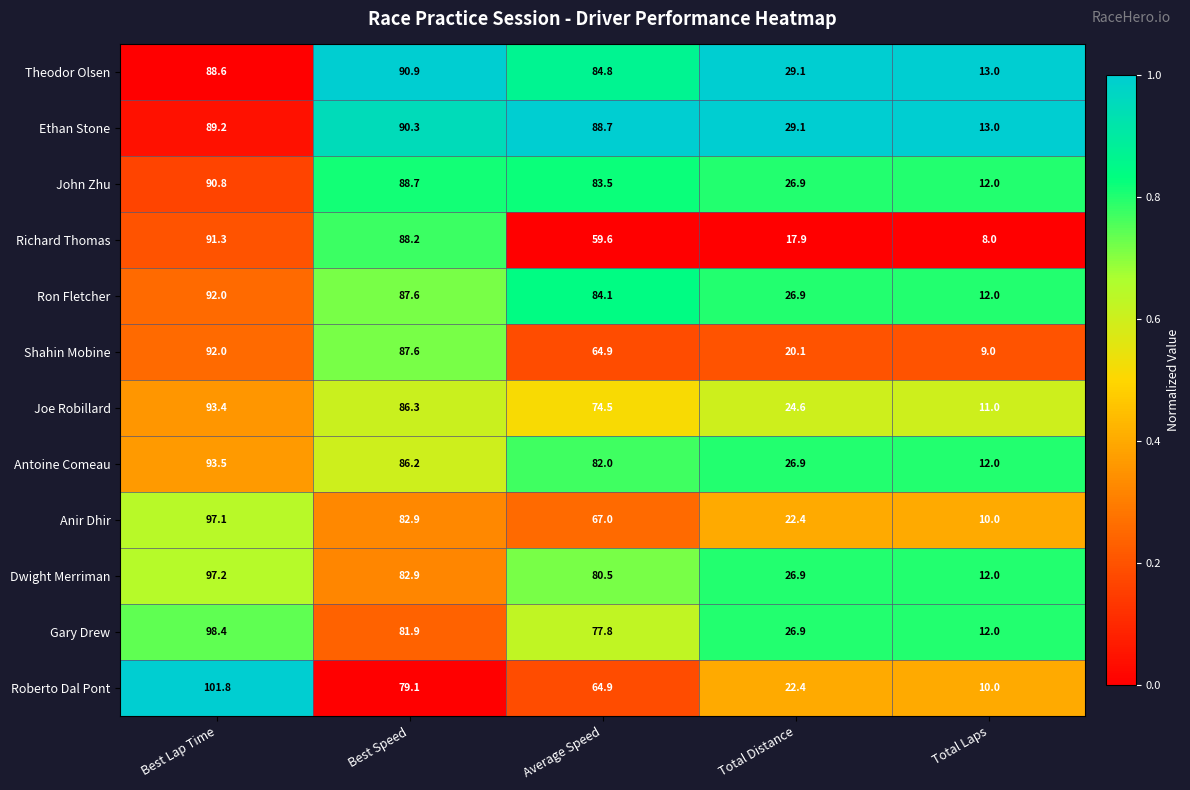

The Antoine Comeau series shows 136.3 at Best Speed. True or false?

False